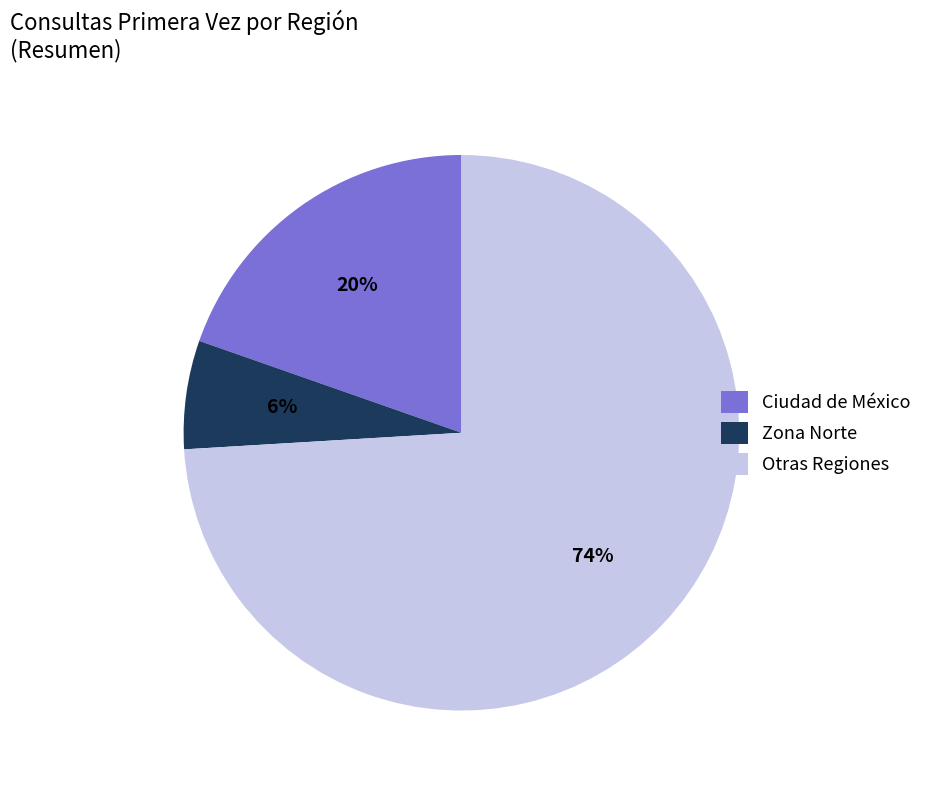

Count the number of slices in the pie.

3